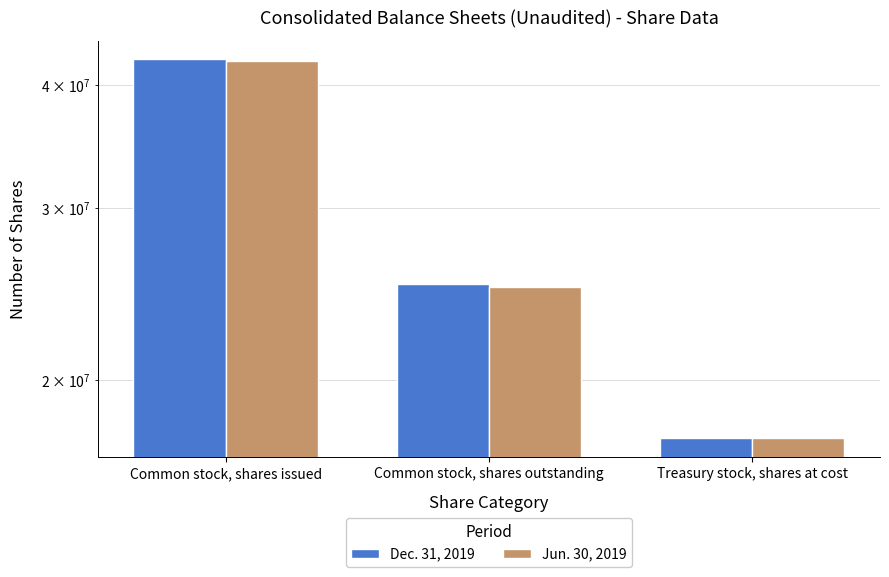

What is the difference between the Dec. 31, 2019 values at Treasury stock, shares at cost and Common stock, shares outstanding?

7637000